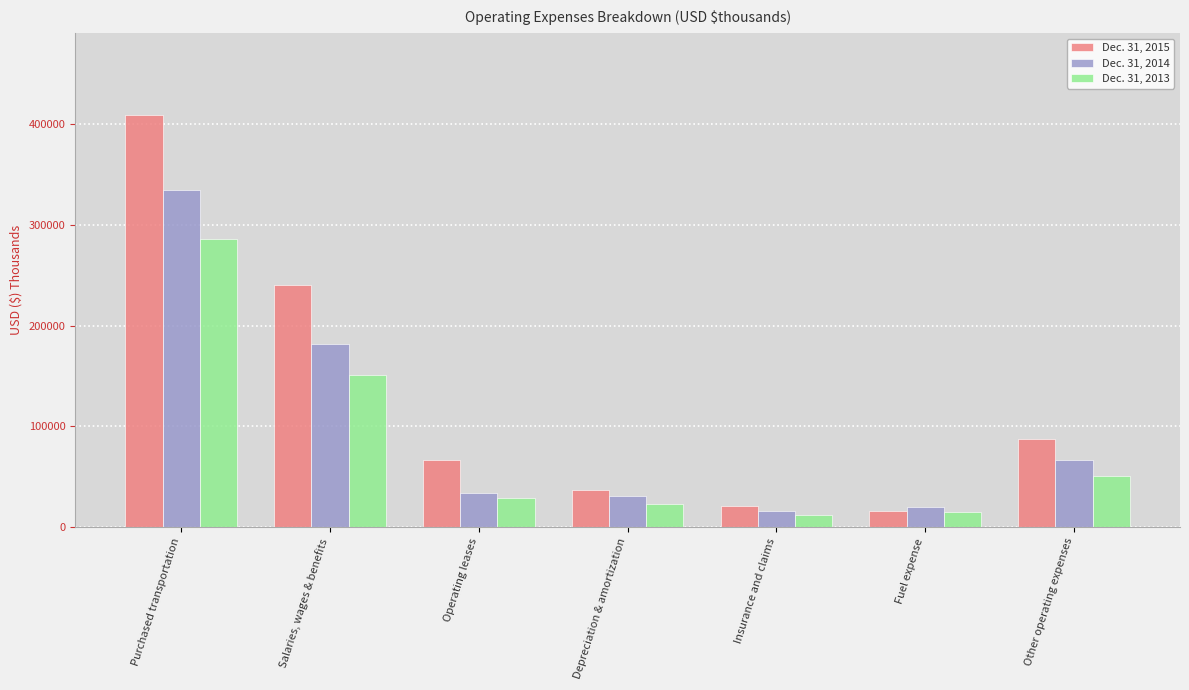

List the series in order of their peak value, lowest first.

Dec. 31, 2013, Dec. 31, 2014, Dec. 31, 2015